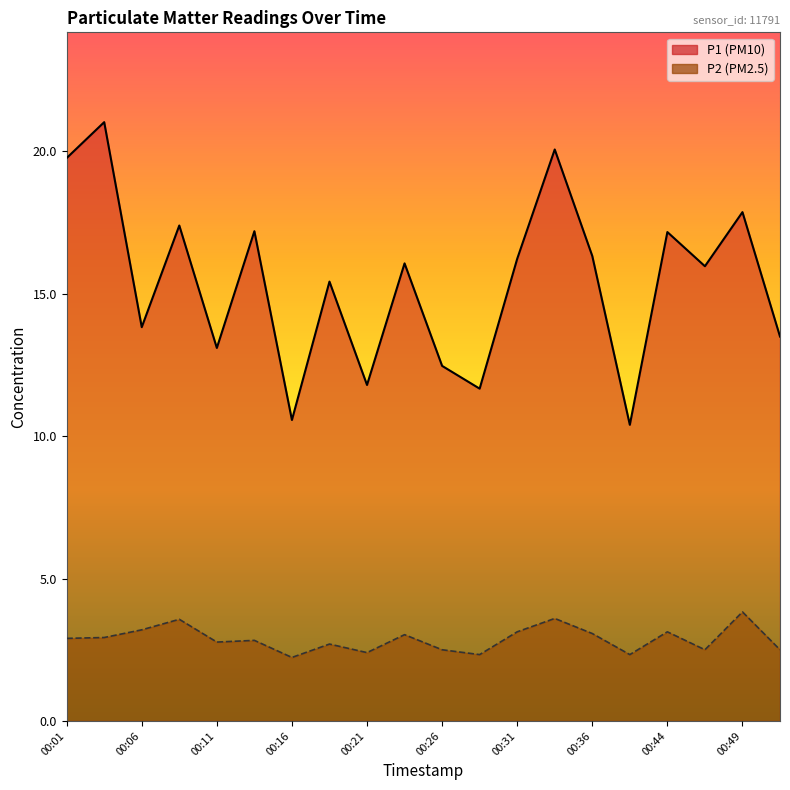

What is the lowest value of the P2 series?

2.2